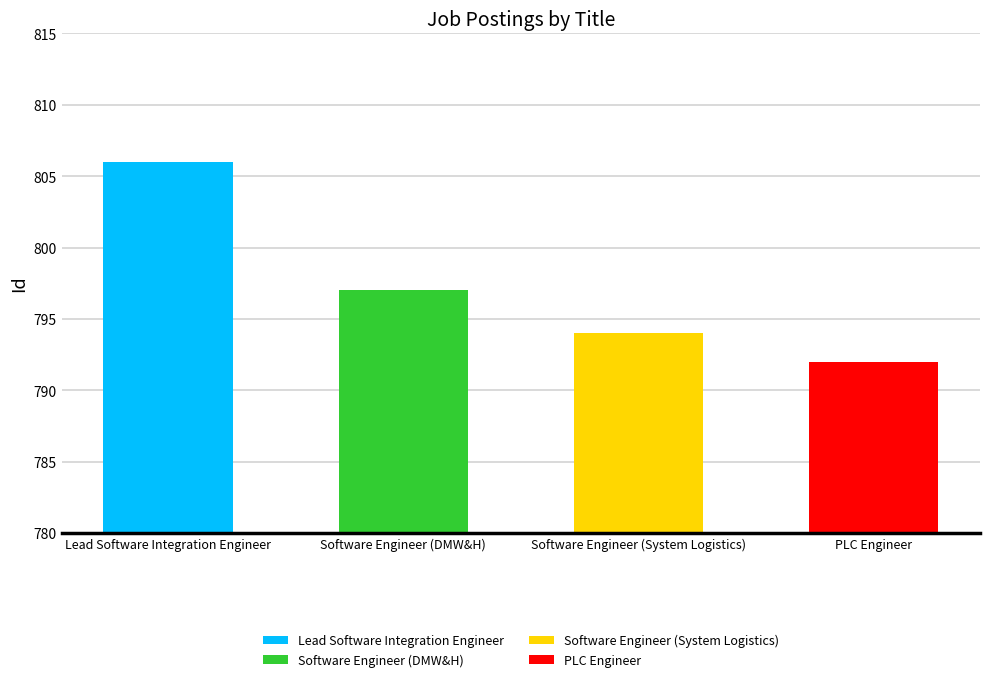

Reading right to left, list all the values displayed in this chart.

792	794	797	806